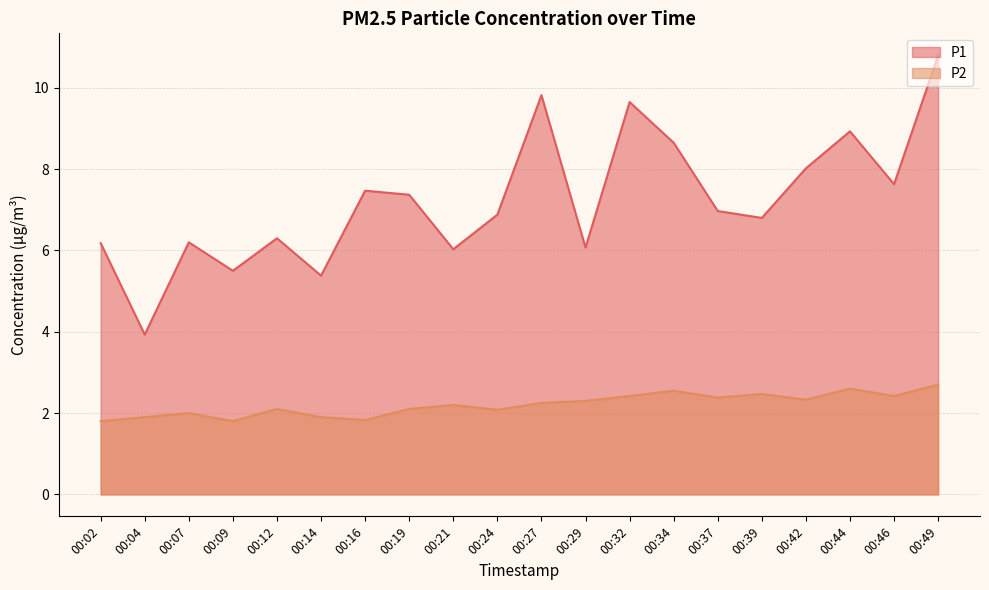

True or false: P2 has a value of 1.1 at 00:29.

False